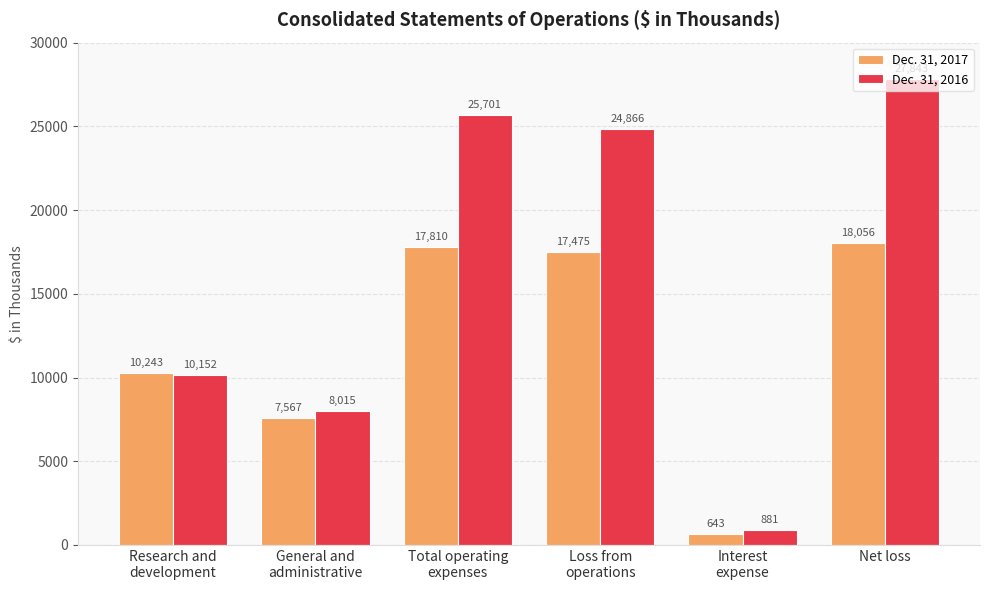

The Dec. 31, 2017 series shows 10243 at Research and
development. True or false?

True